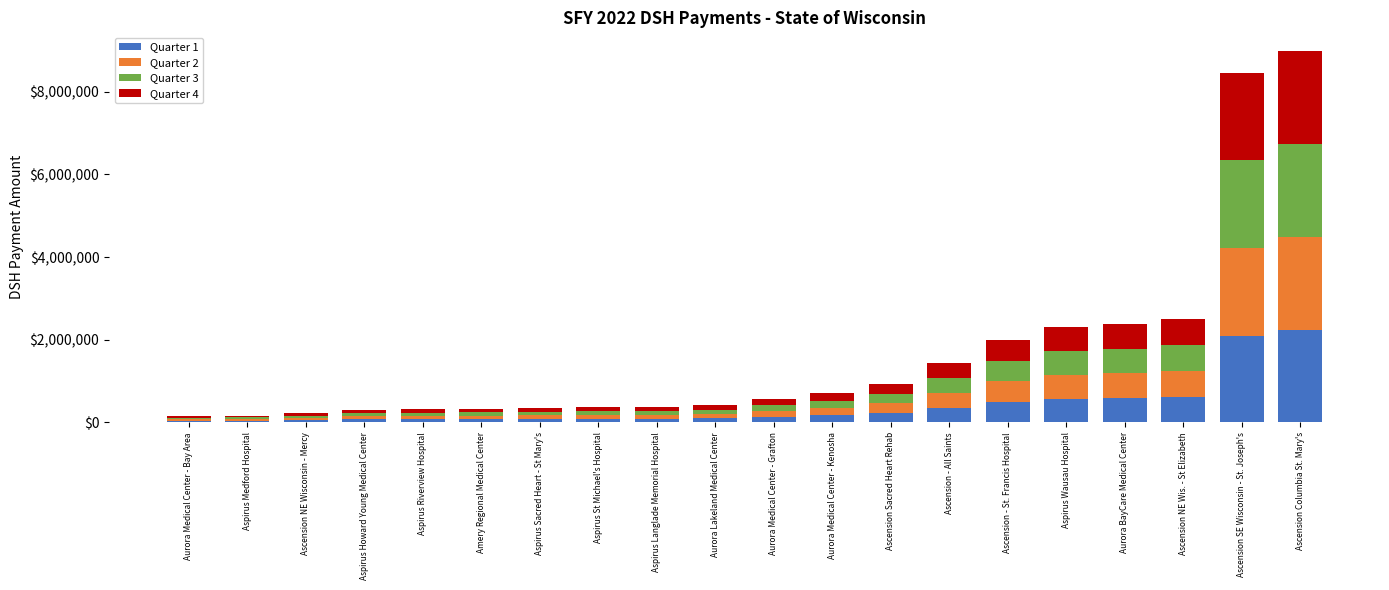

How many bars are there in total?

20